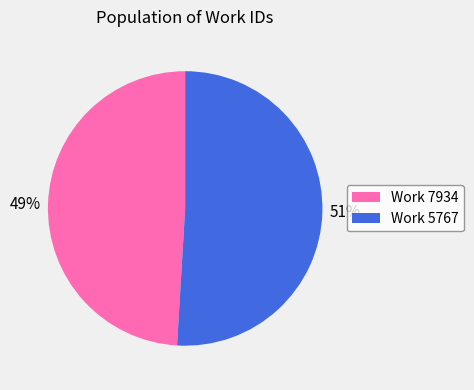

Is the sum of 51% and 49% greater than half?

Yes